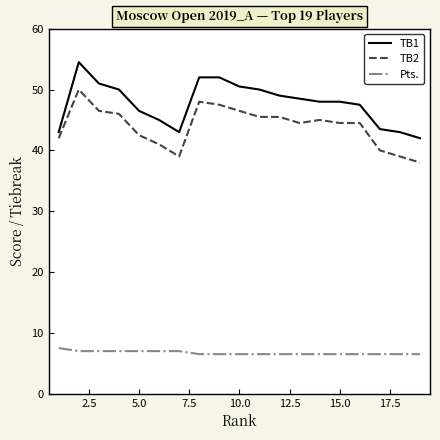

True or false: TB2 and TB1 intersect in this chart.

False